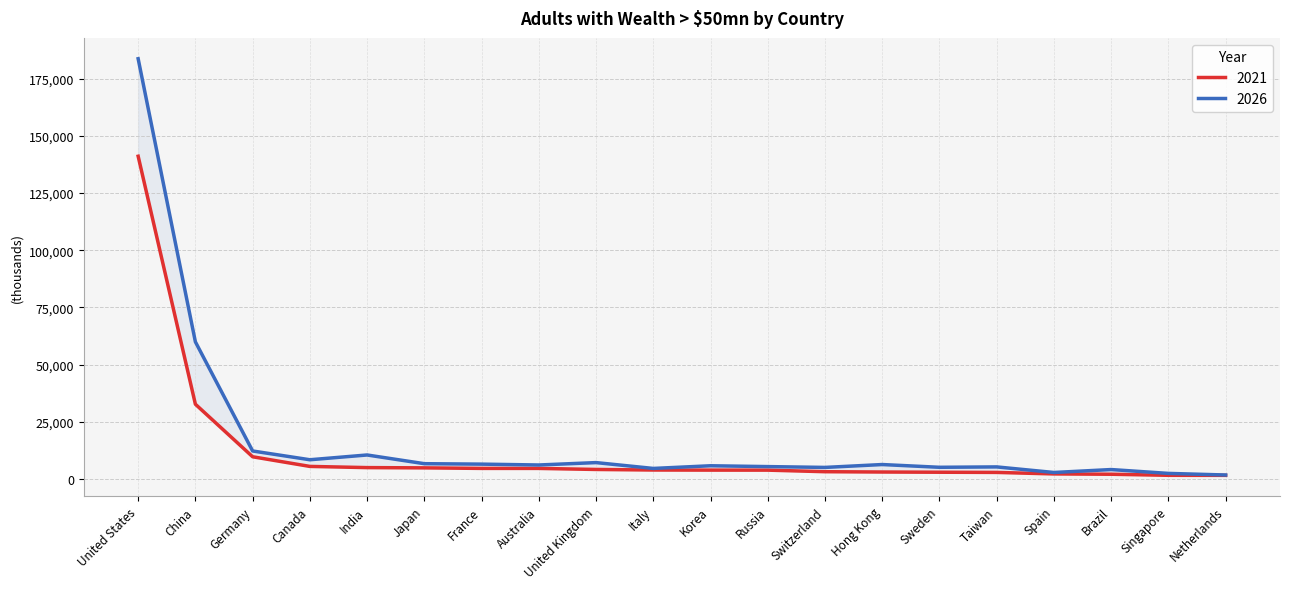

In 2026, how many points are higher than both neighbors (excluding endpoints)?

6